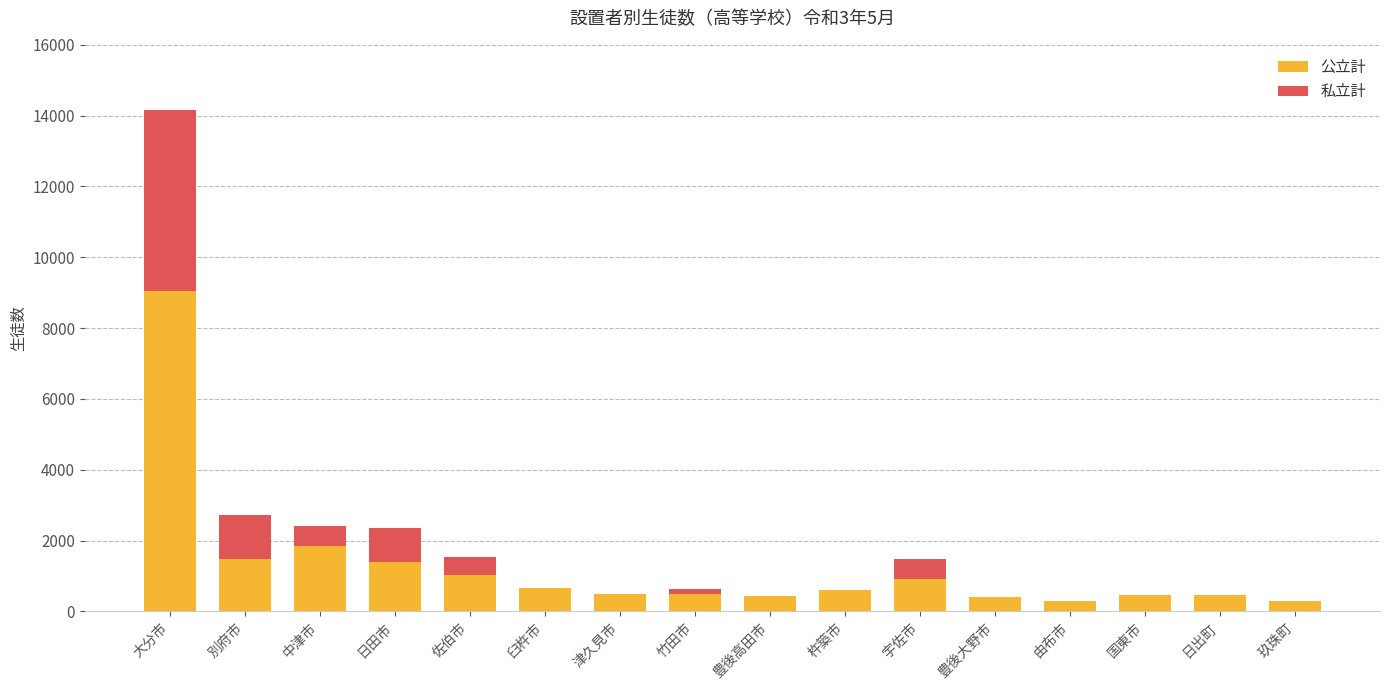

At which category is the sum across all series the highest?

大分市